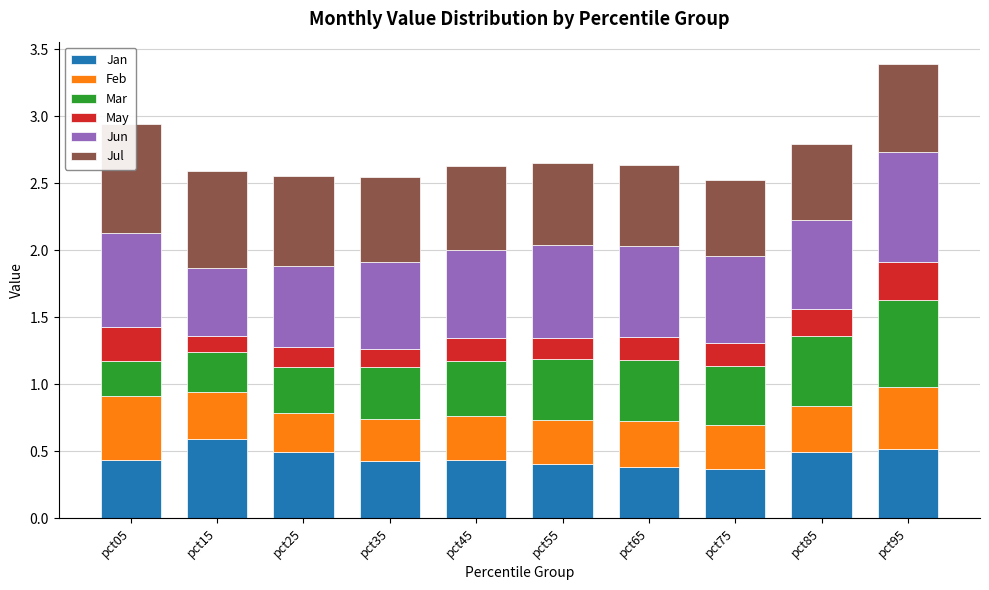

Is it true that Jun equals 0.7 at pct75?

True